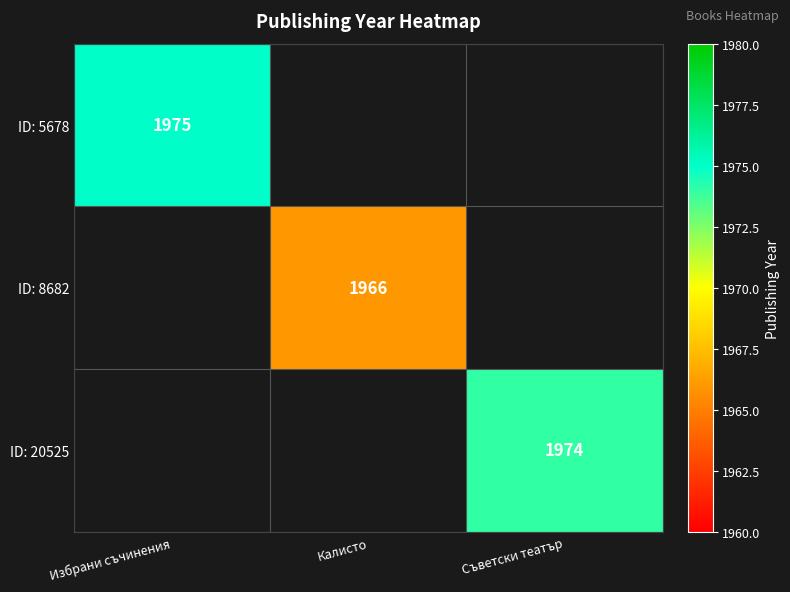

Which category has the highest value in the ID: 5678 series?

Избрани съчинения